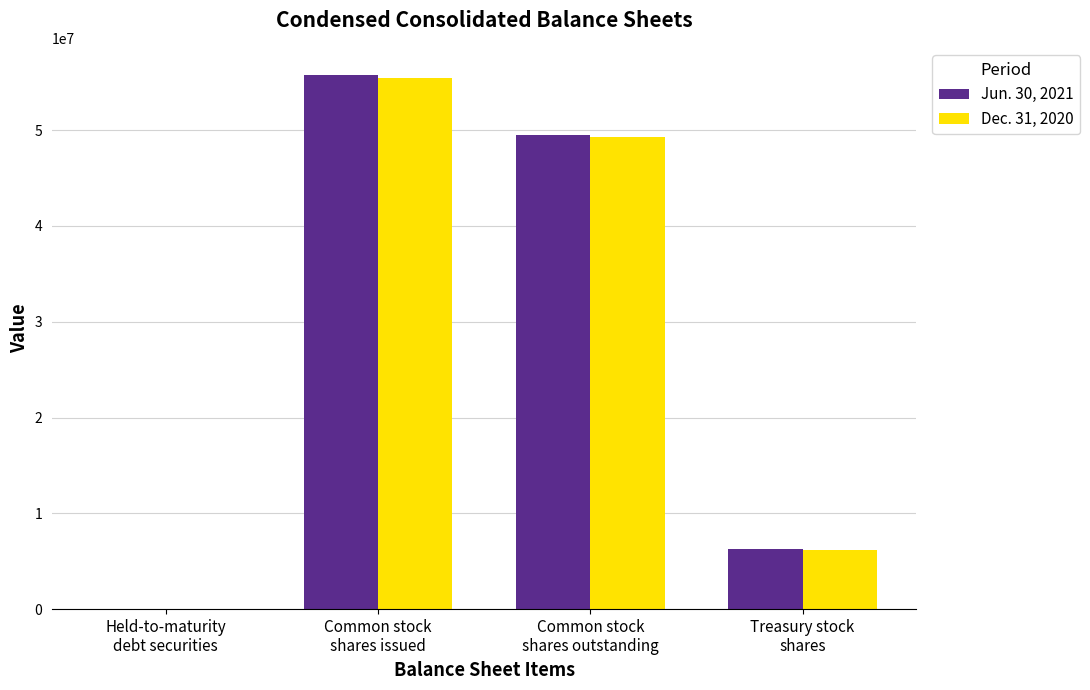

The Jun. 30, 2021 series shows 37858245 at Common stock
shares issued. True or false?

False